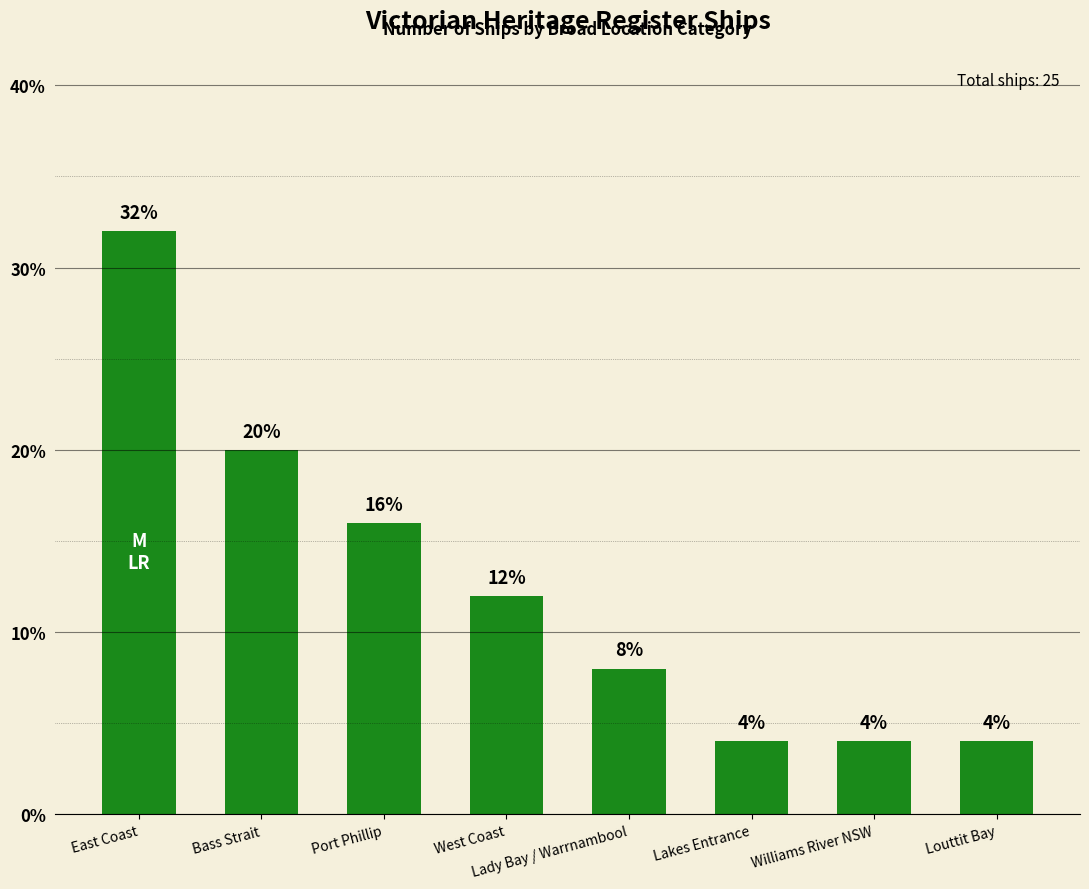

What is the difference between the second highest and minimum values?

16